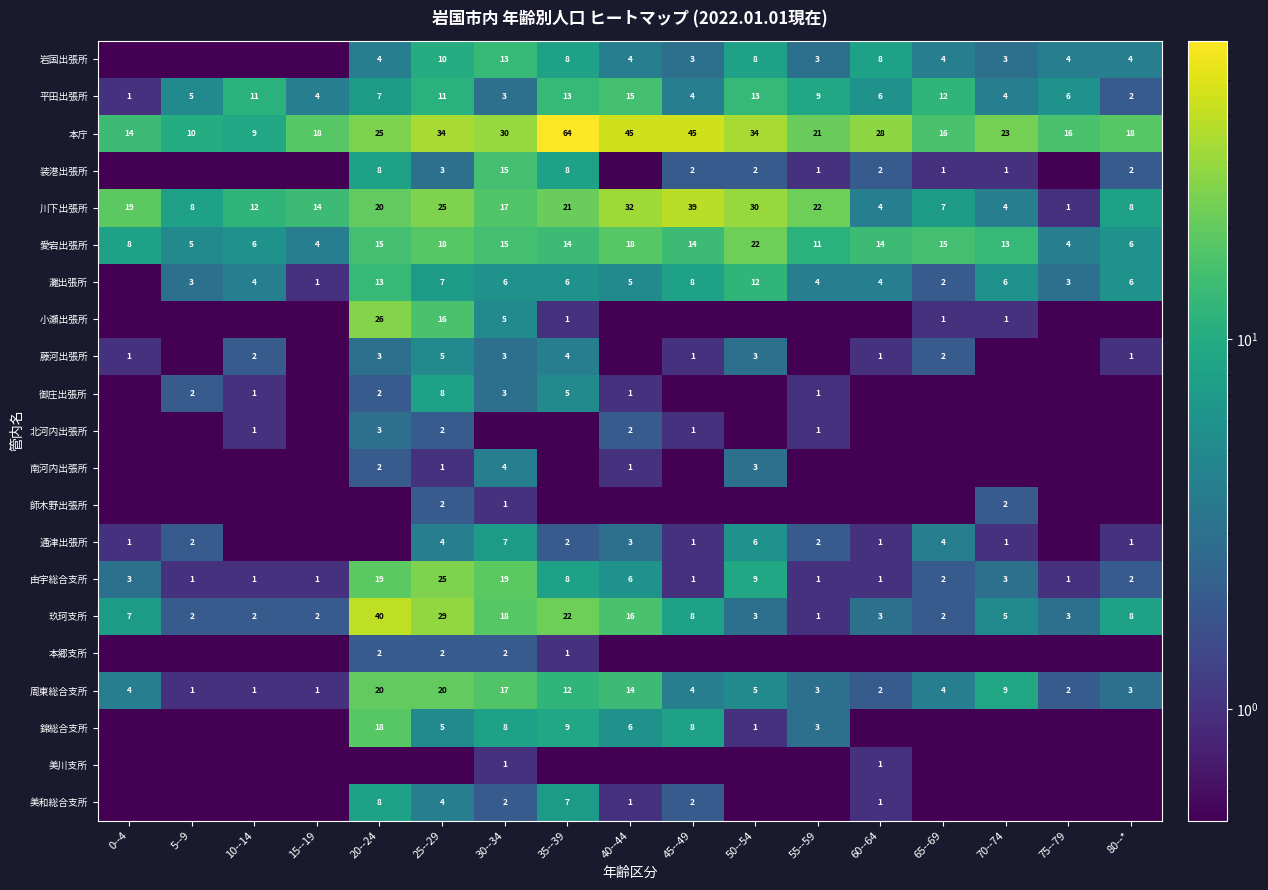

What is the maximum value for 本庁?

64.0